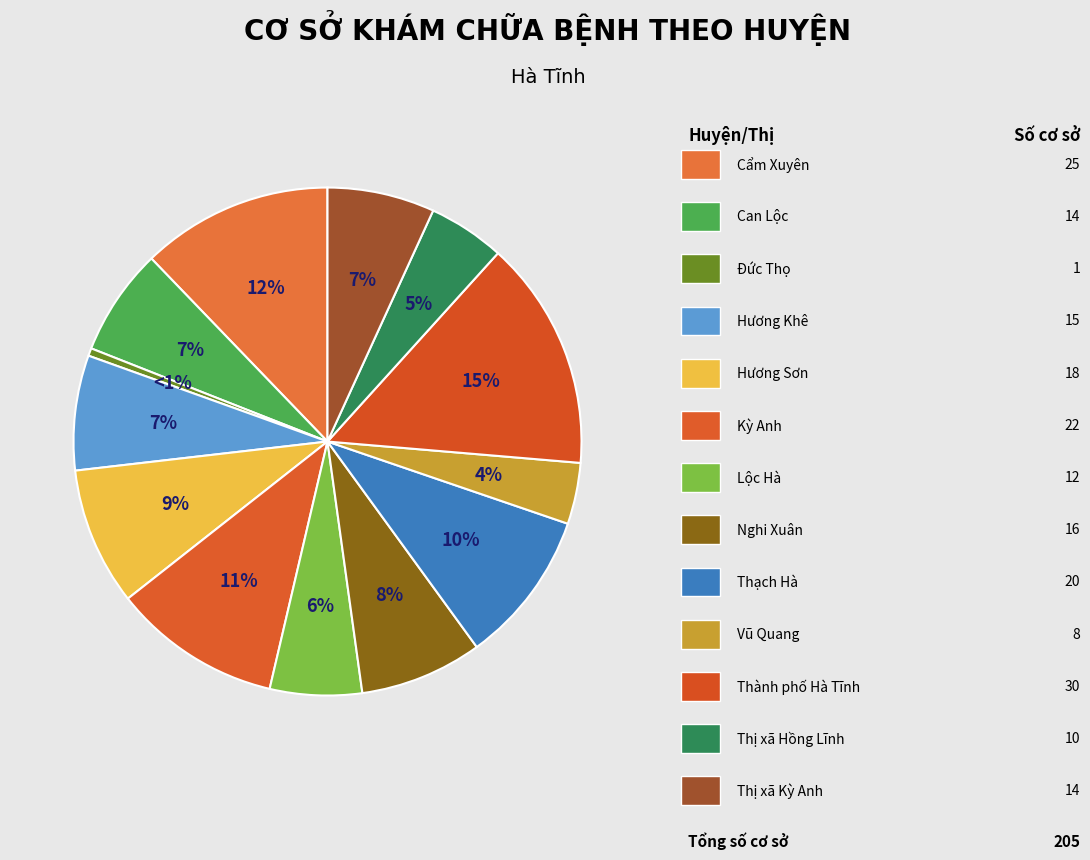

Which slice is the largest?

Thành phố Hà Tĩnh